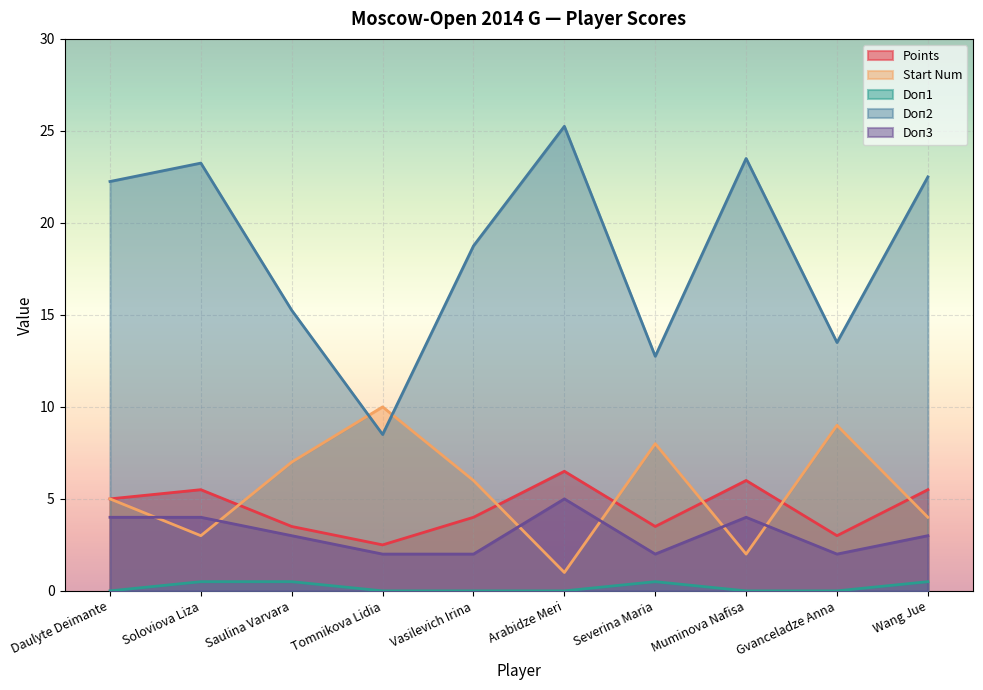

What is the approximate value of Start Num at Daulyte Deimante?

5.0